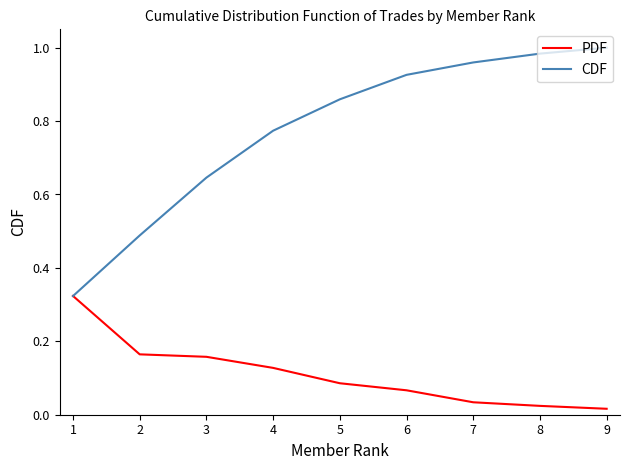

How many intersections are there between CDF and PDF?

1